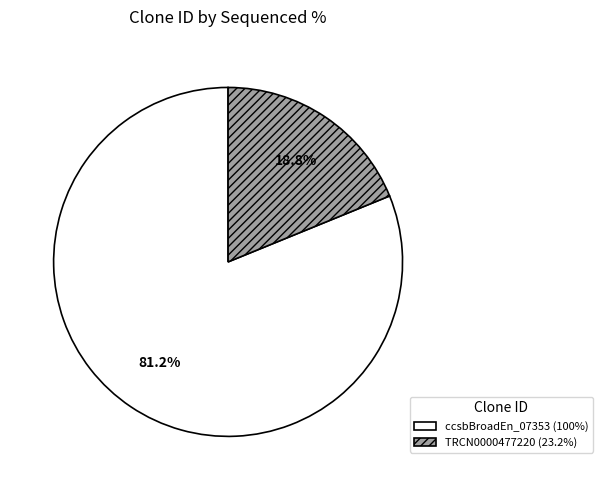

Is there any slice that represents more than half of the pie?

Yes